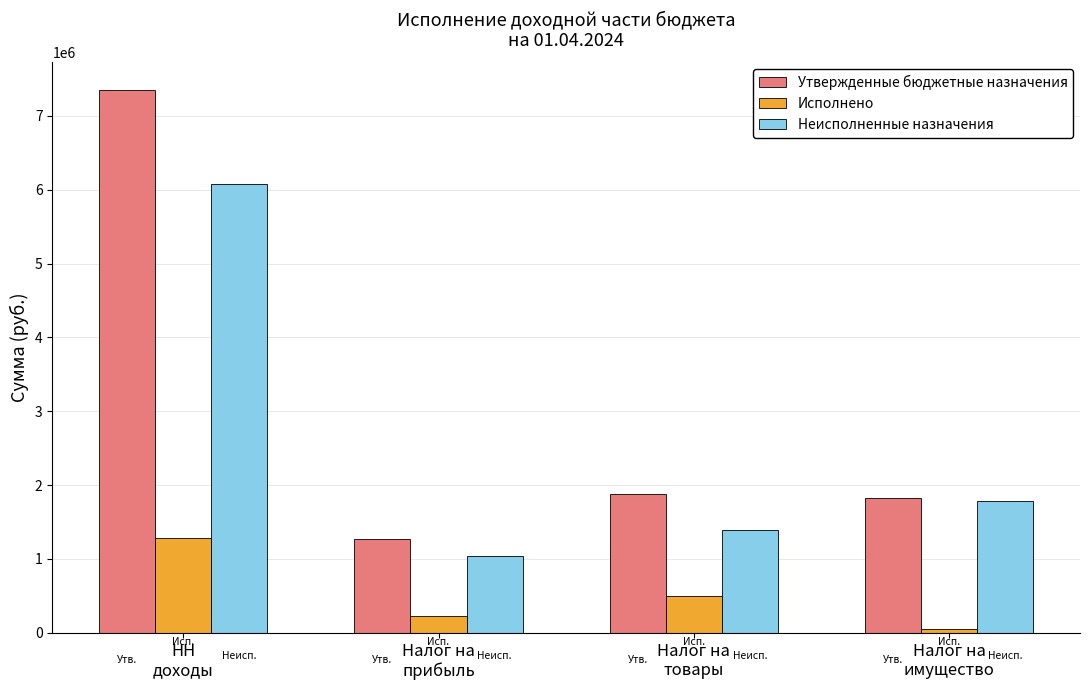

Which series has the widest spread of values?

Утвержденные бюджетные назначения